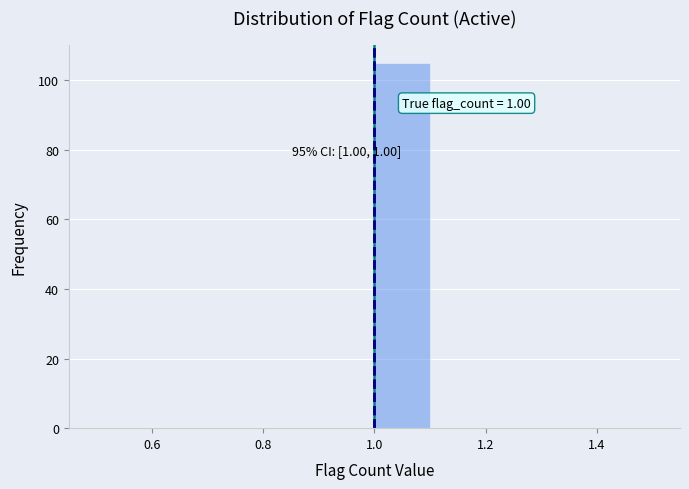

Over which range of the x-axis is the bar tallest?

1.0 to 1.1